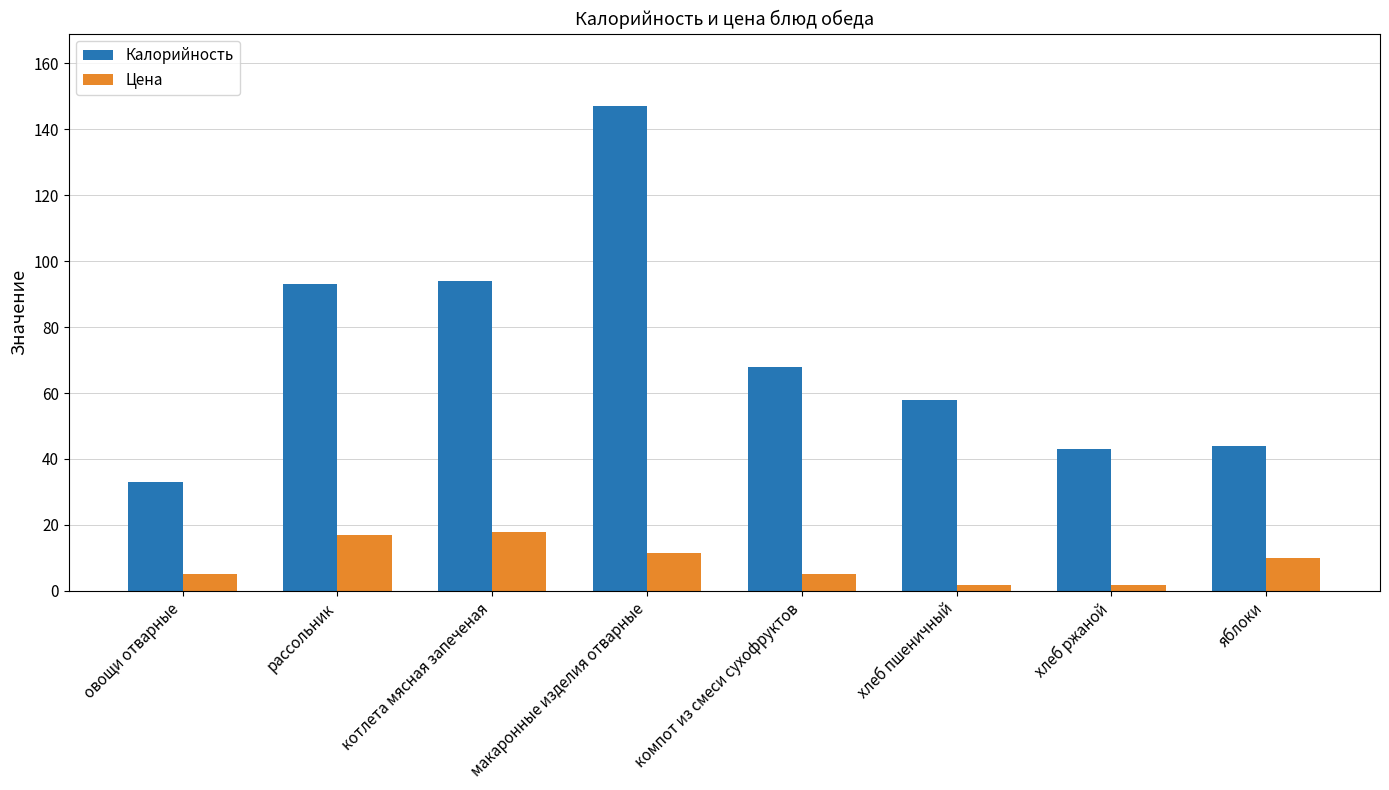

List the series in order of their overall mean, lowest first.

Цена, Калорийность